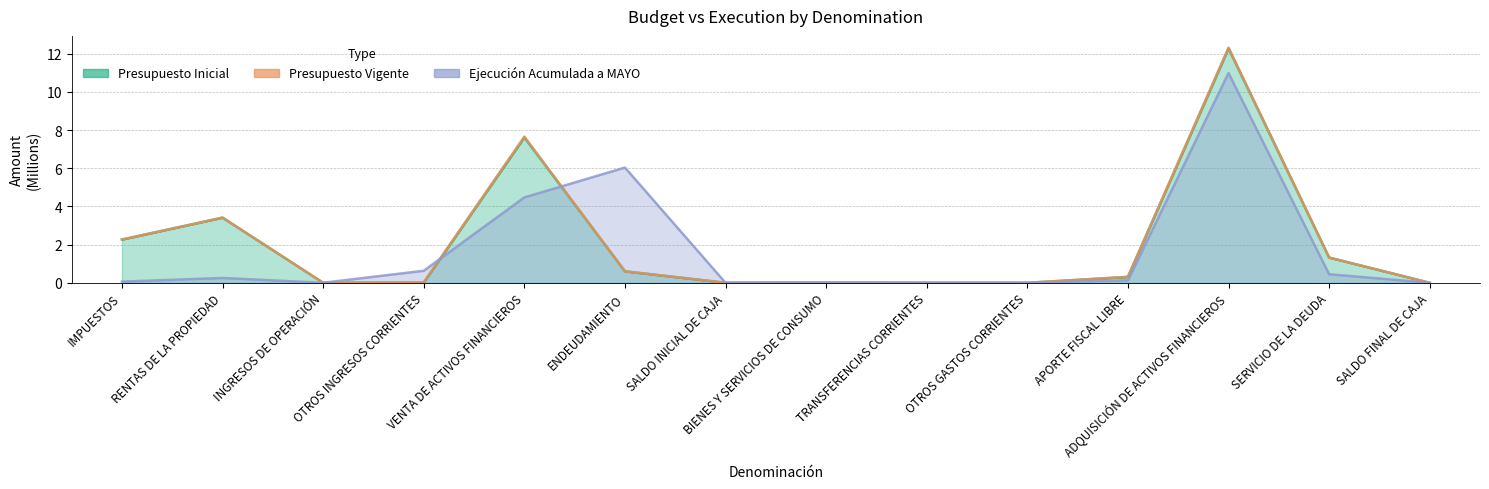

At OTROS INGRESOS CORRIENTES, list the series in order from largest to smallest.

Ejecución Acumulada a MAYO, Presupuesto Vigente, Presupuesto Inicial